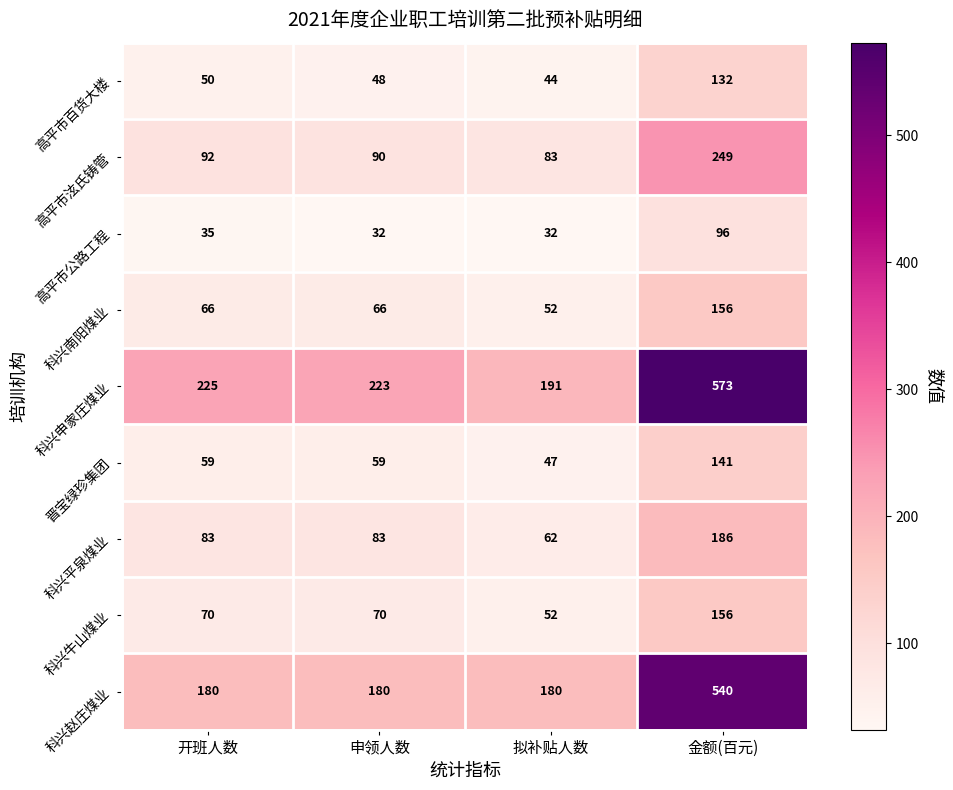

What is the spread (max minus min) of values at 金额(百元)?

477